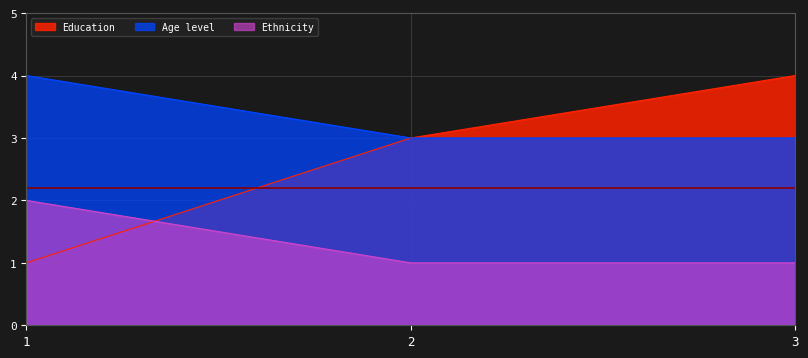

The Education series shows 6 at 3. True or false?

False